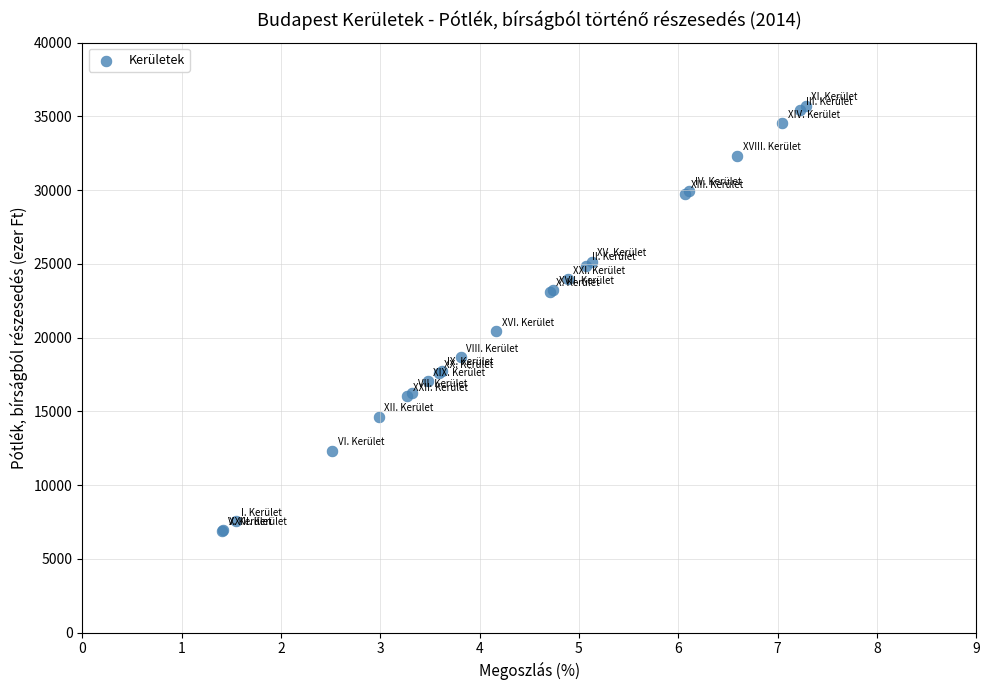

What Y value in the scatter plot is closest to 21298?

20422.5